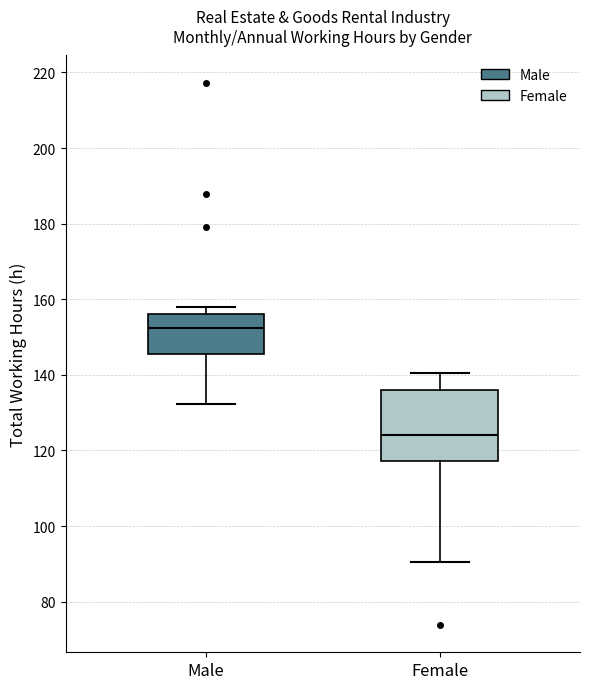

Reading left to right, transcribe this box plot: for each box, give where its median line is, the range the box spans, and where its two whiskers end, as read against the y-axis. The values are not printed on the chart, so give them approximately, as read against the axis.

Male: median 152, box 146 to 156, whiskers 132 to 158
Female: median 124, box 118 to 136, whiskers 90 to 140